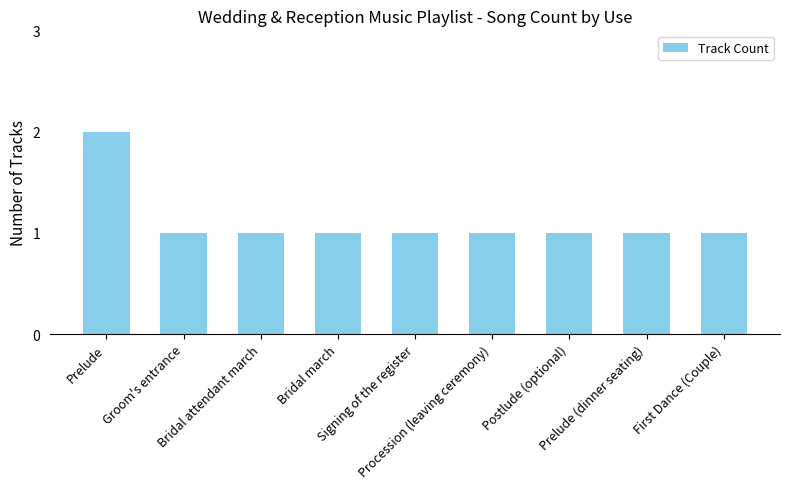

What is the sum of all values?

10